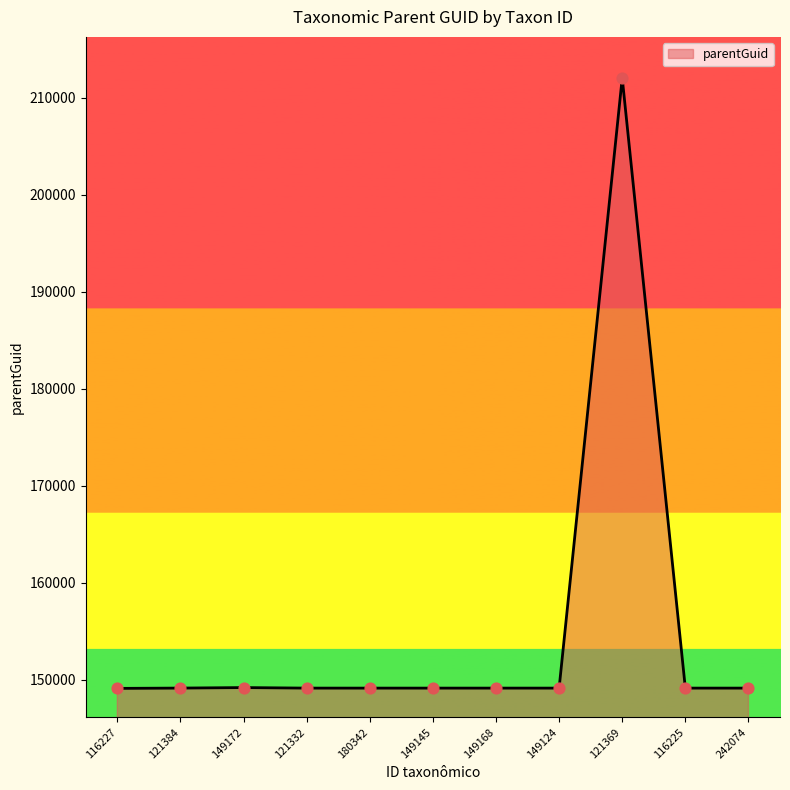

What is the ratio of the value at 242074 to the value at 180342?

1.0